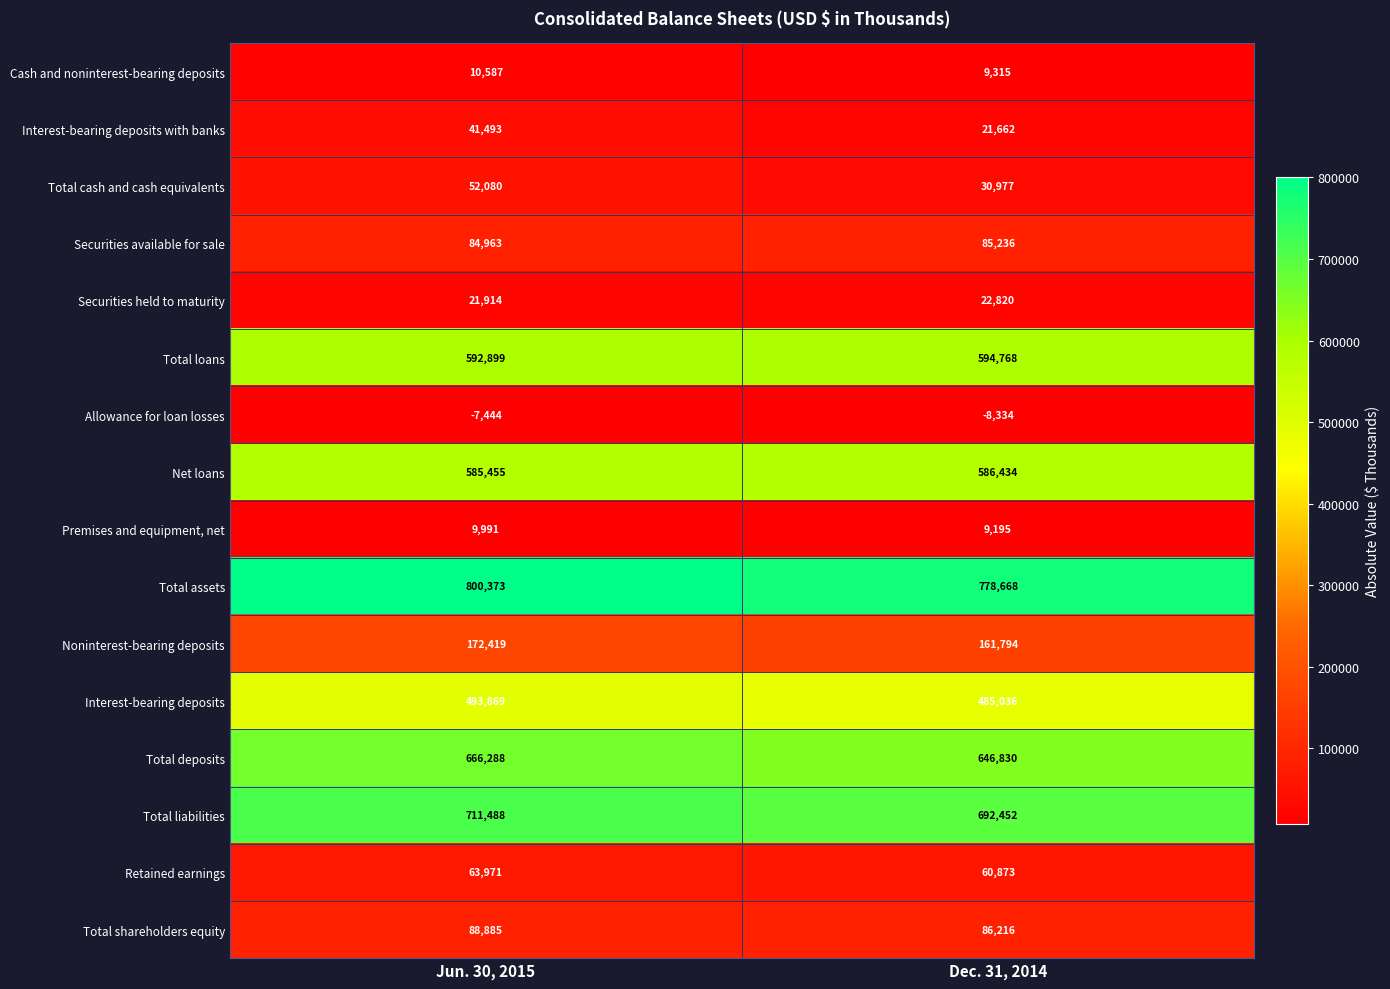

True or false: Interest-bearing deposits with banks has a value of 41493 at Jun. 30, 2015.

True